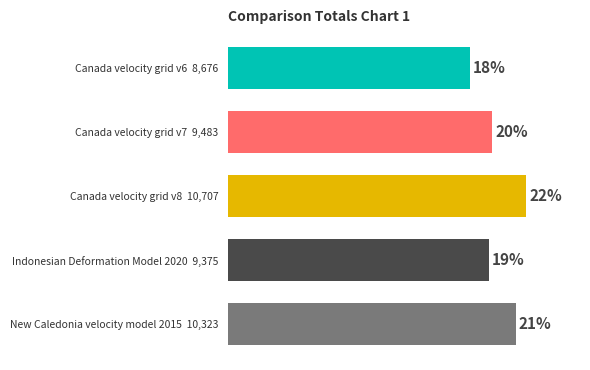

Where does the data first go above 9483?

Canada velocity grid v8 10,707